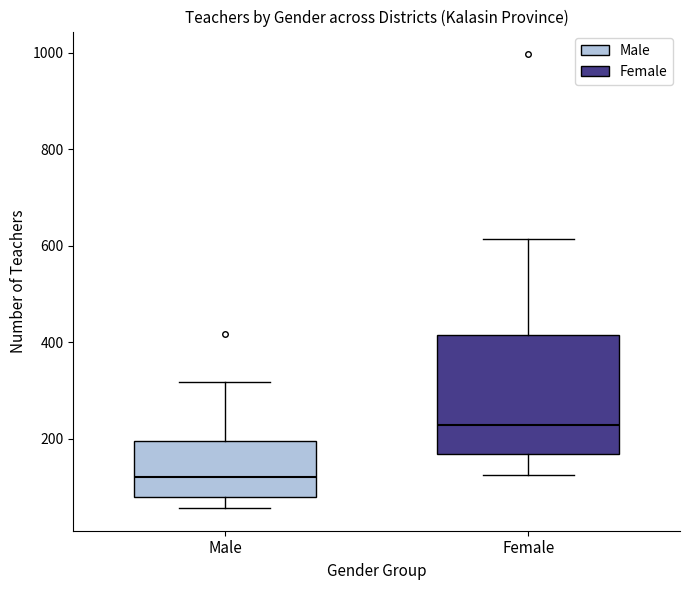

Reading left to right, read every box against the y-axis: the position of its median line, the range the box covers, and the ends of its whiskers. The values are not printed on the chart, so give them approximately, as read against the axis.

Male: median 120, box 80 to 200, whiskers 60 to 320
Female: median 220, box 160 to 420, whiskers 120 to 620